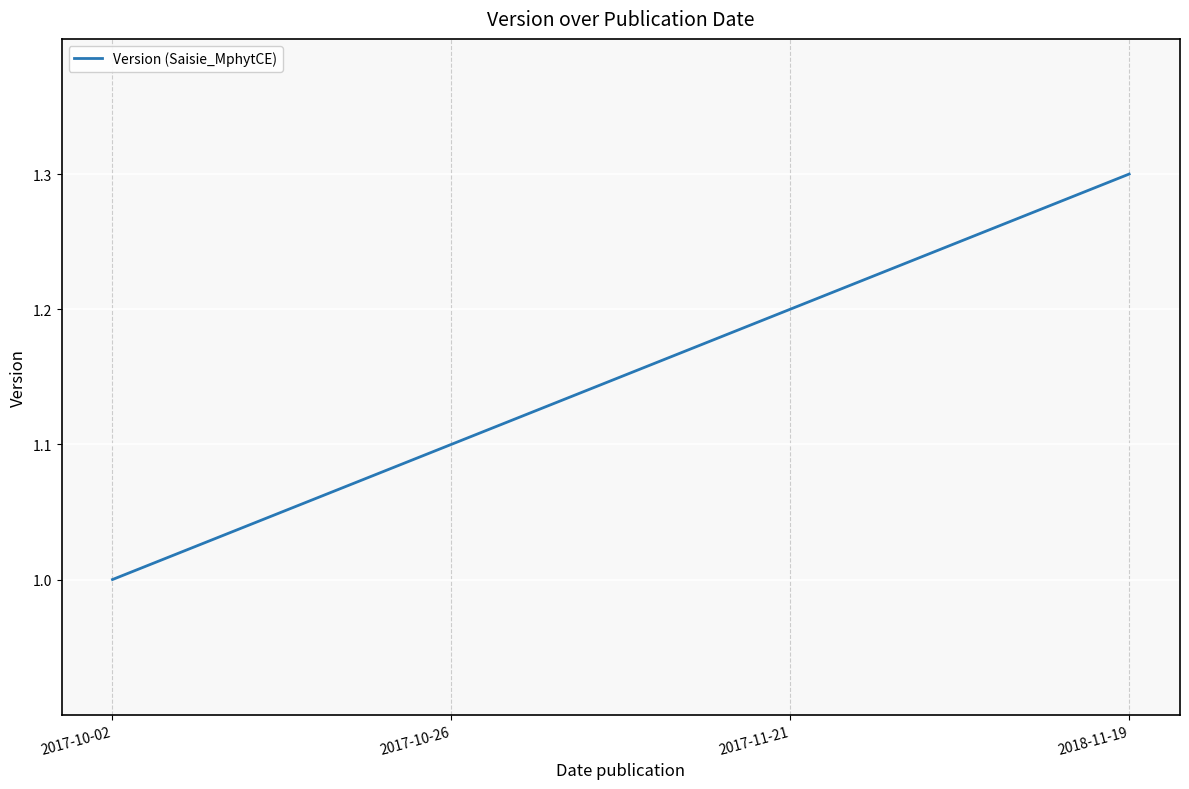

How many lines are shown in the chart?

1